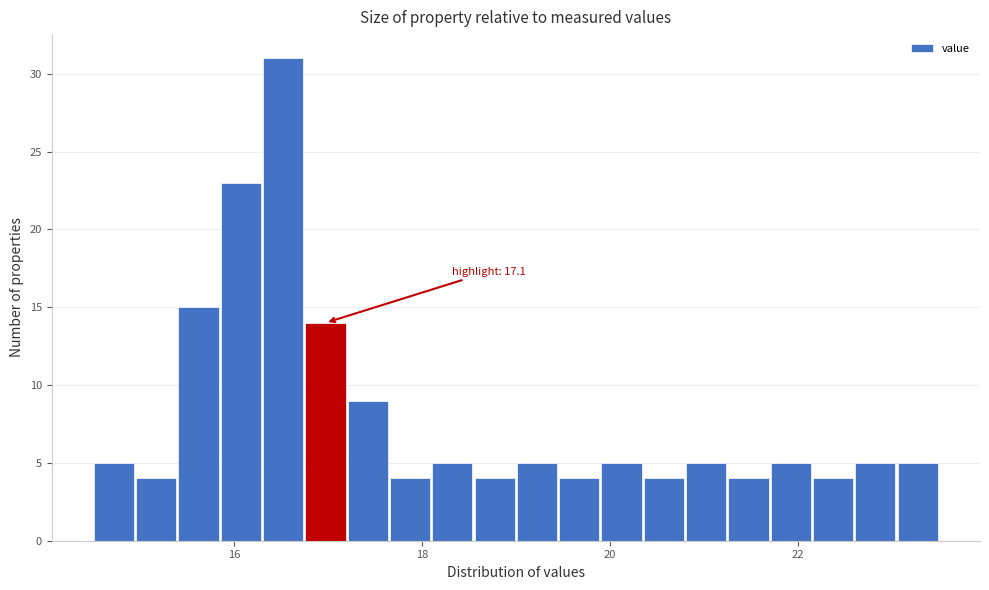

Around what value on the x-axis is the tallest bar? Give the approximate position of its centre, as read against the axis.

16.6